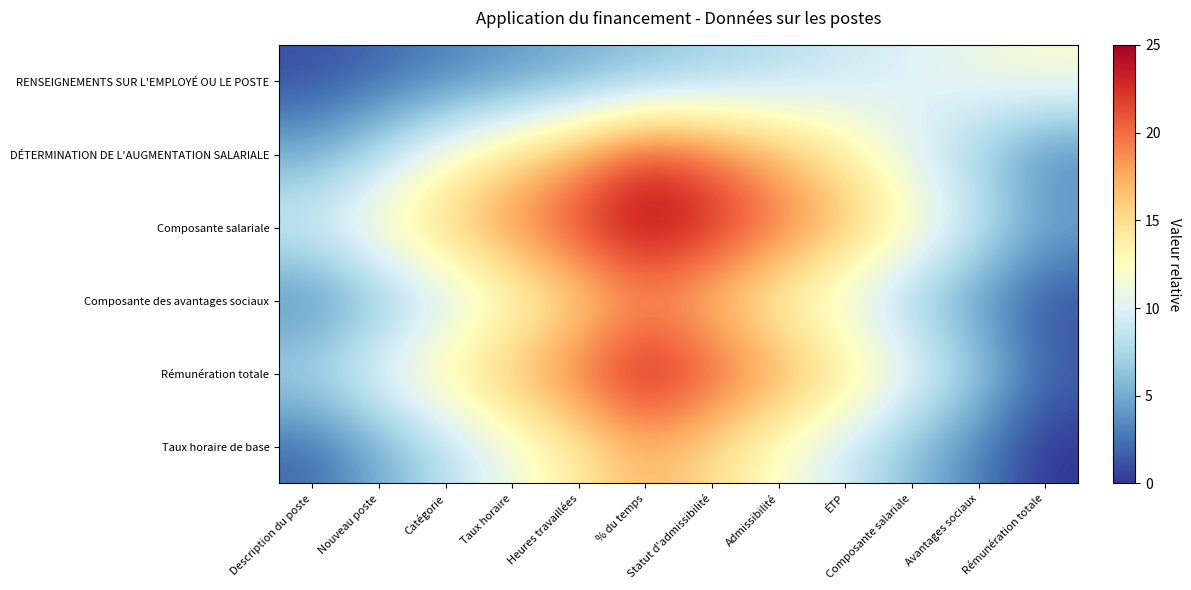

How many series are shown in this chart?

6